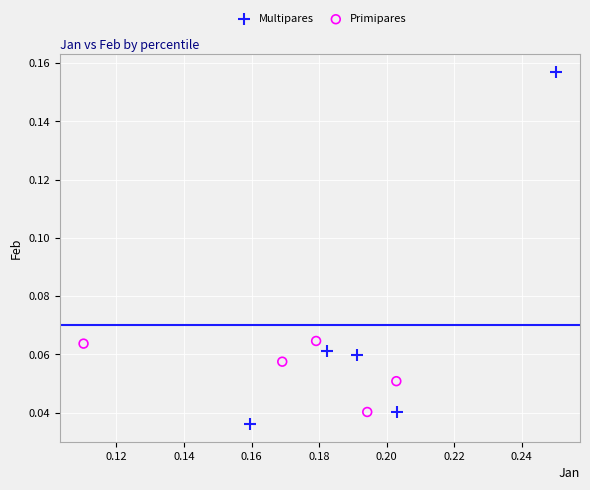

Which series has the widest spread of Y values?

Multipares